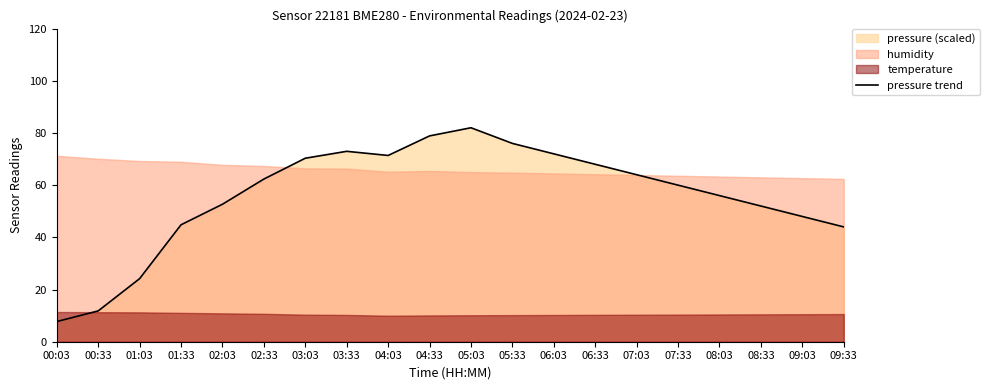

Is it true that the value at 02:33 is 83.1?

False